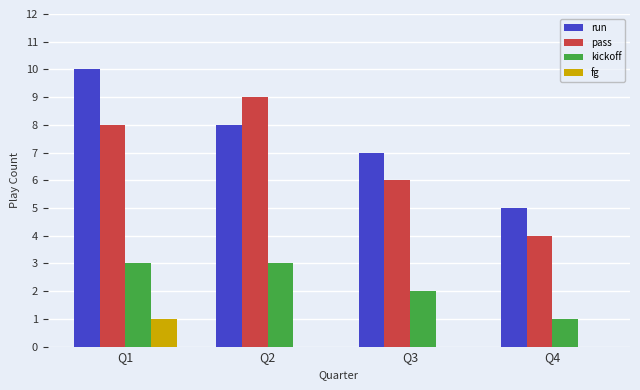

Are the bars grouped side by side (vs. stacked)?

Yes